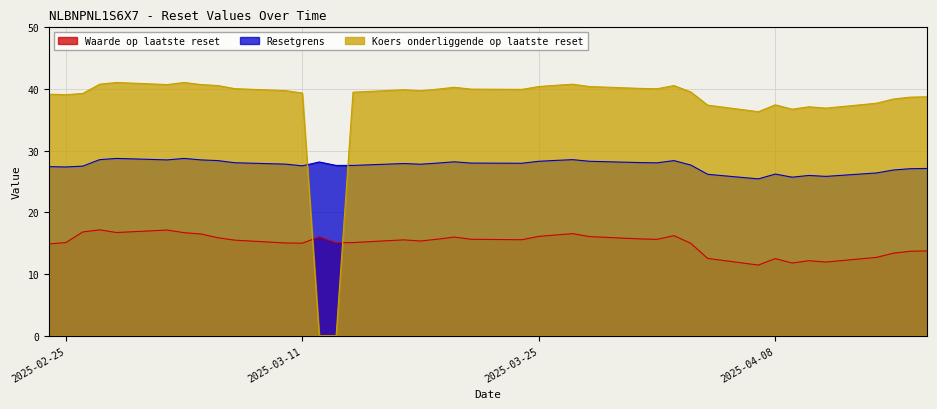

What is the difference between the maximum and minimum values in the Koers onderliggende op laatste reset series?

41.1